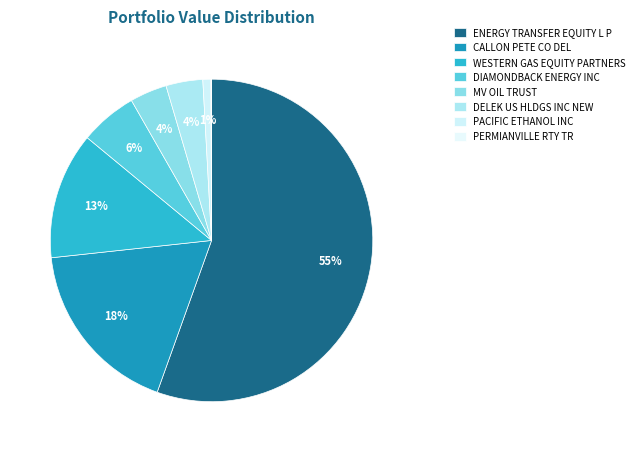

Which slice is the largest?

ENERGY TRANSFER EQUITY L P